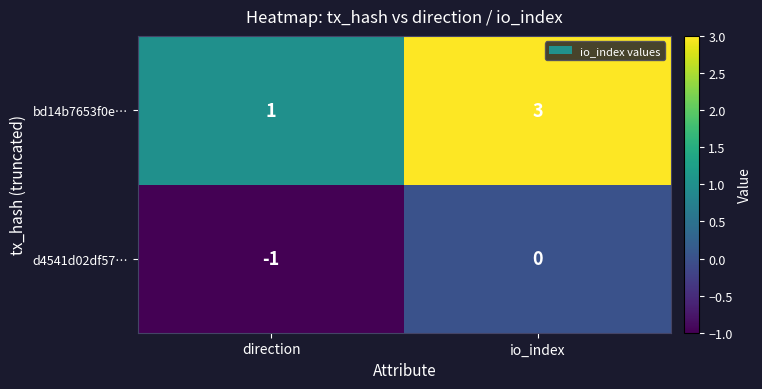

Which series changed the most between direction and io_index?

bd14b7653f0e…